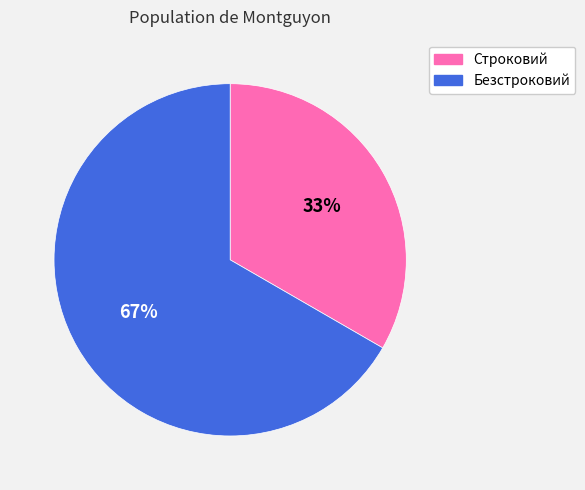

What is the largest slice in the pie chart?

Безстроковий